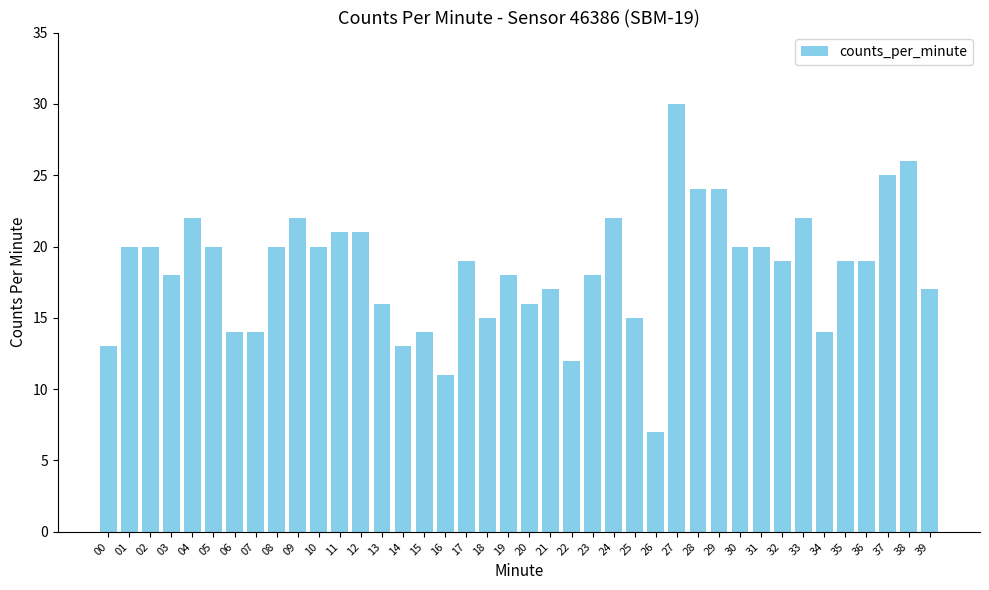

What is the difference between the second highest and second lowest values?

15